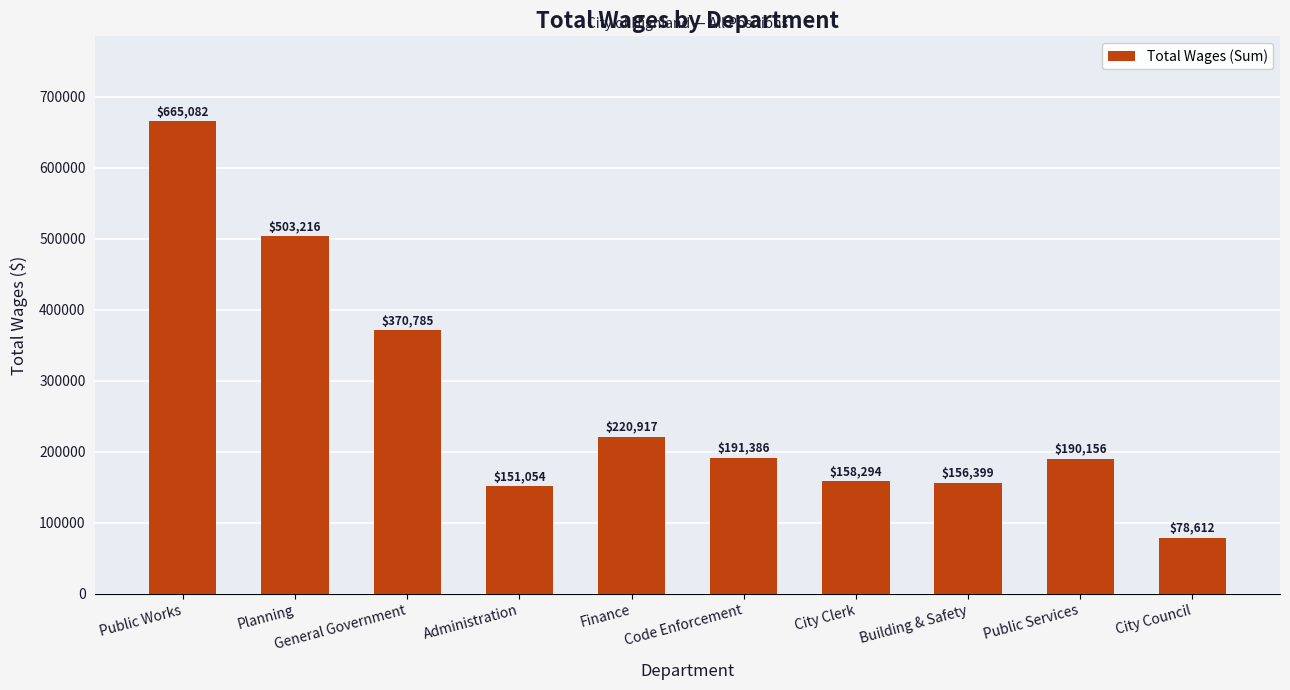

How many data points are less than 191386?

5